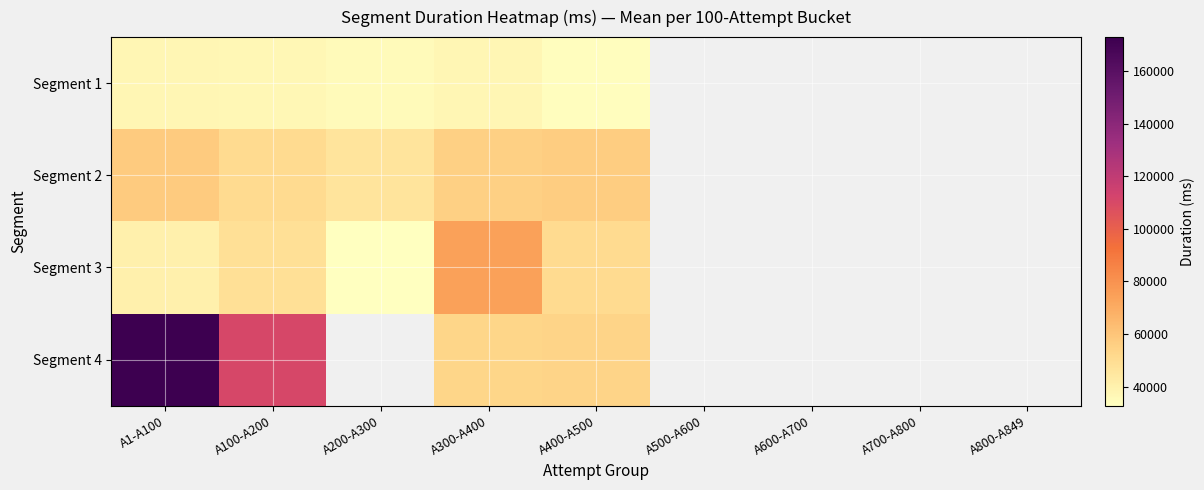

At how many categories does at least one series exceed 53698?

4